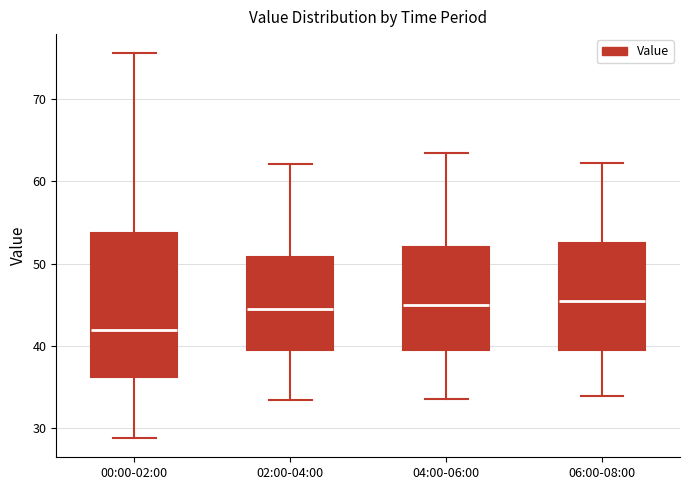

Reading left to right, transcribe this box plot: for each box, give where its median line is, the range the box spans, and where its two whiskers end, as read against the y-axis. The values are not printed on the chart, so give them approximately, as read against the axis.

00:00-02:00: median 42, box 36 to 54, whiskers 29 to 76
02:00-04:00: median 45, box 39 to 51, whiskers 33 to 62
04:00-06:00: median 45, box 39 to 52, whiskers 34 to 64
06:00-08:00: median 45, box 40 to 53, whiskers 34 to 62